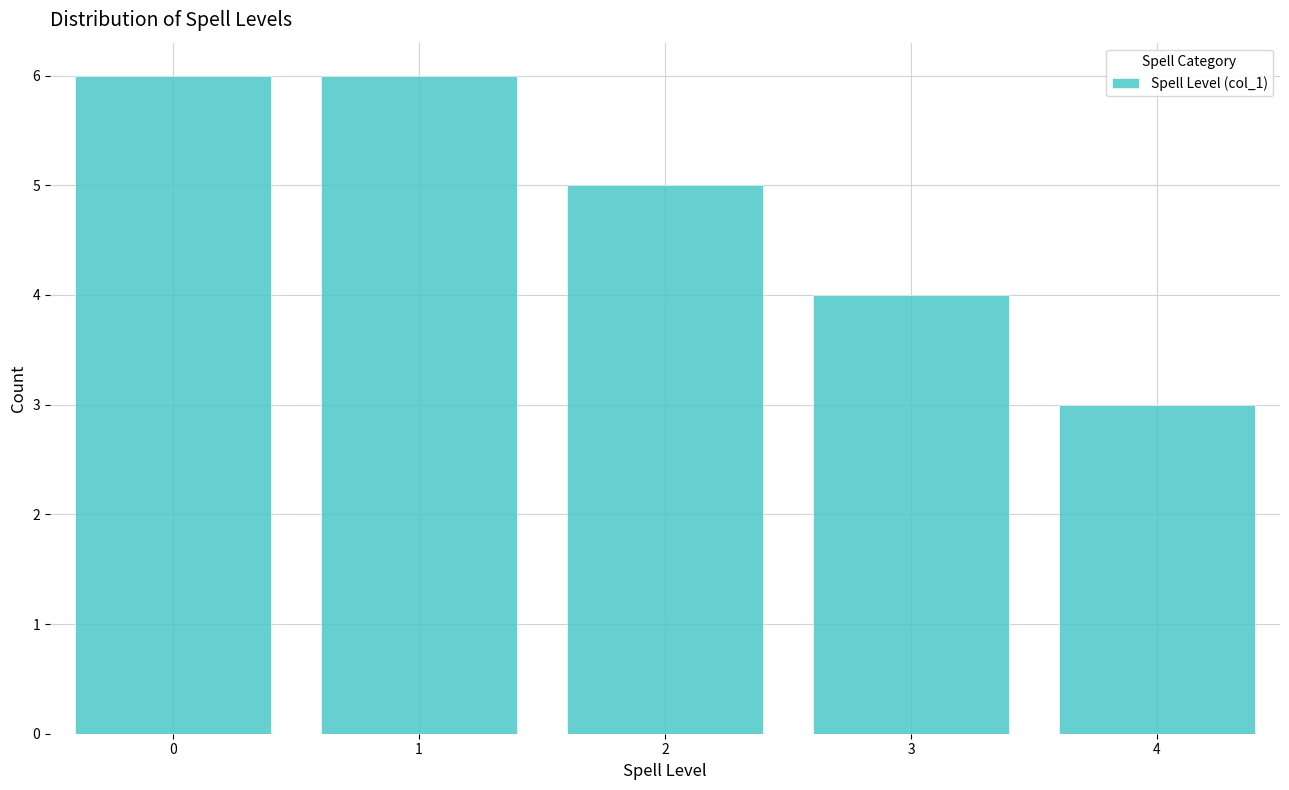

Reading left to right, transcribe all the data shown in this chart.

0=6	1=6	2=5	3=4	4=3